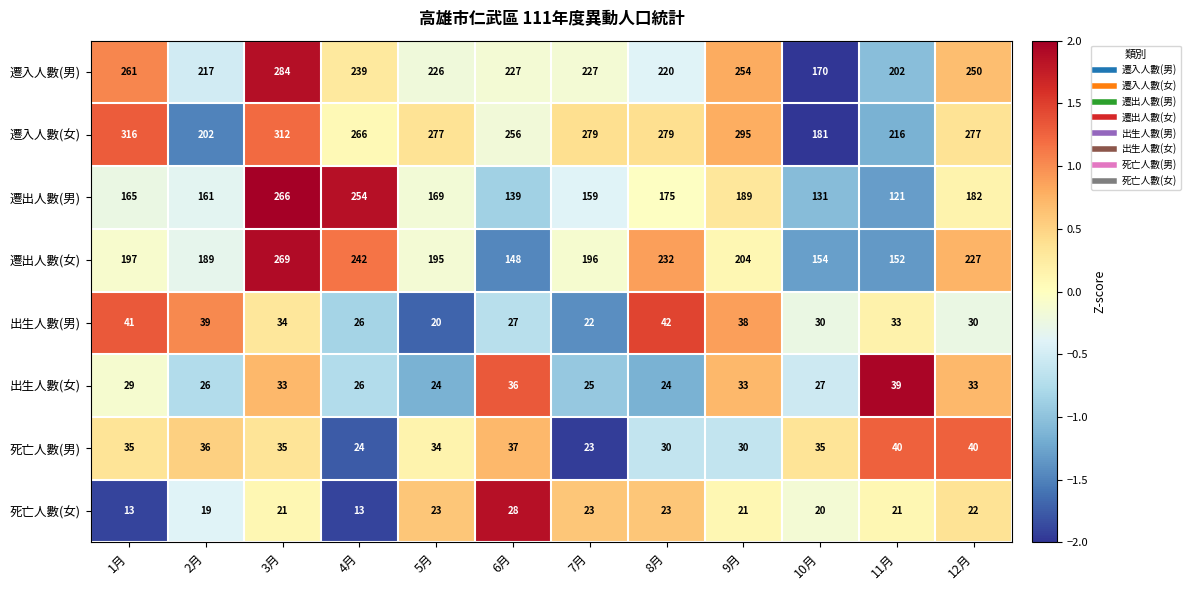

How many data points does each series have?

12